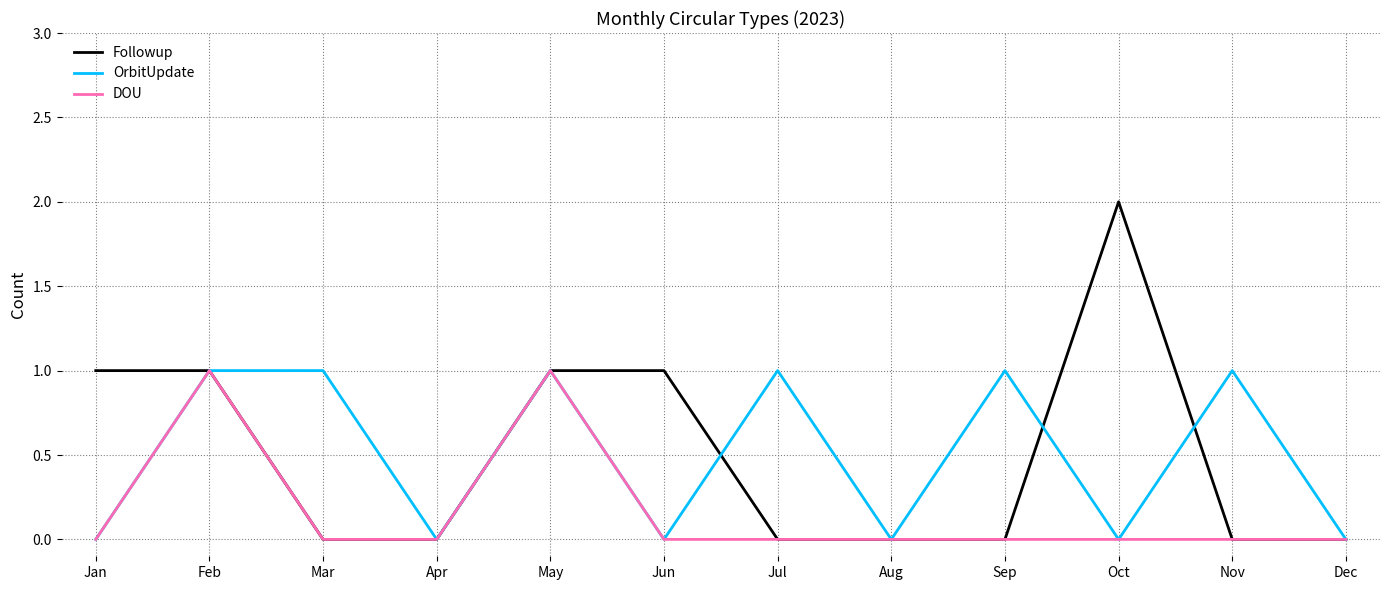

Between Mar and Dec, which series saw the biggest shift?

OrbitUpdate